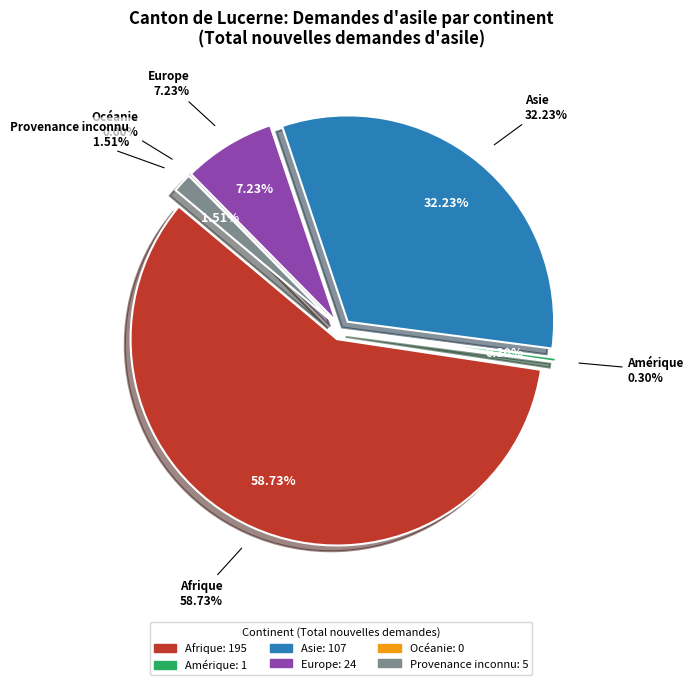

Approximately how many times larger is the value at Asie compared to Amérique?

107.0